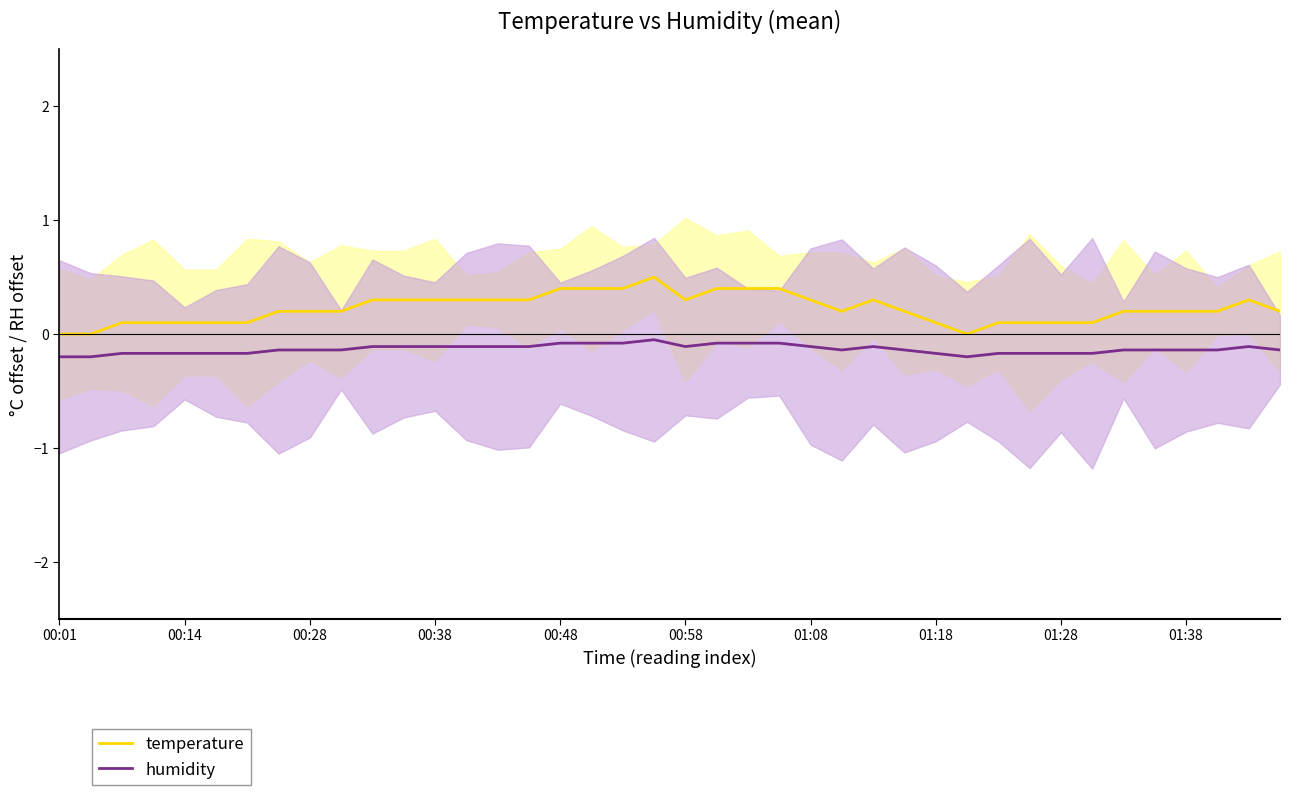

What is the difference between the maximum and minimum values in the humidity series?

0.1